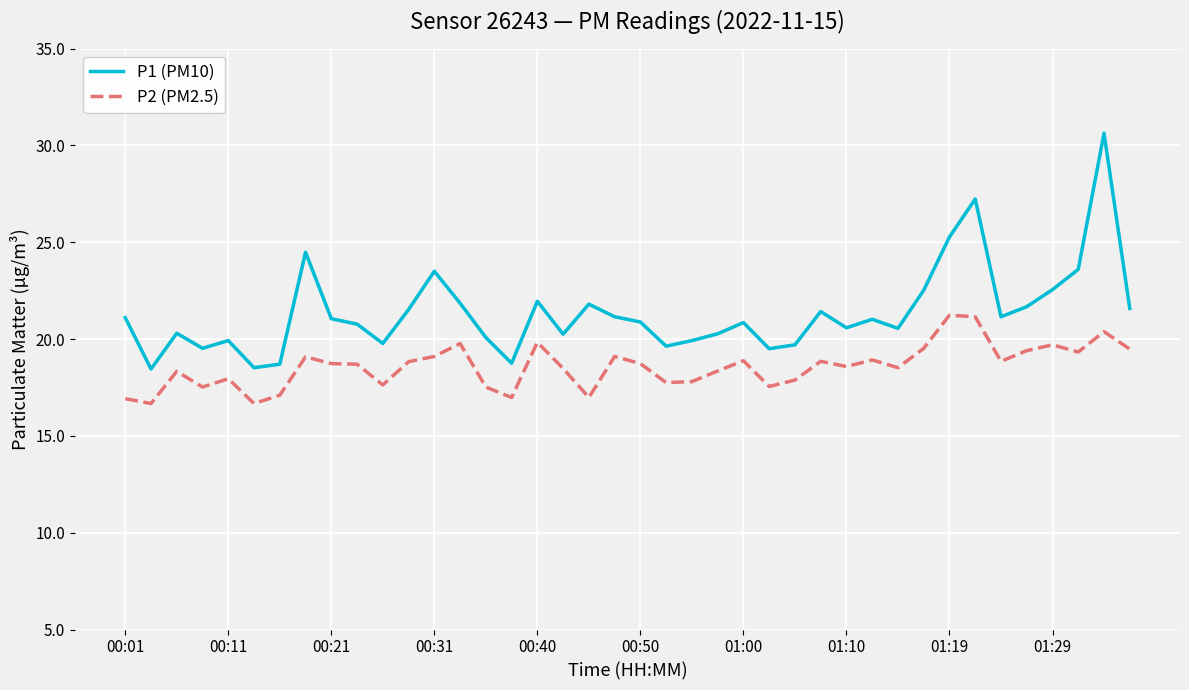

Which series has the widest spread of values?

P1 (PM10)